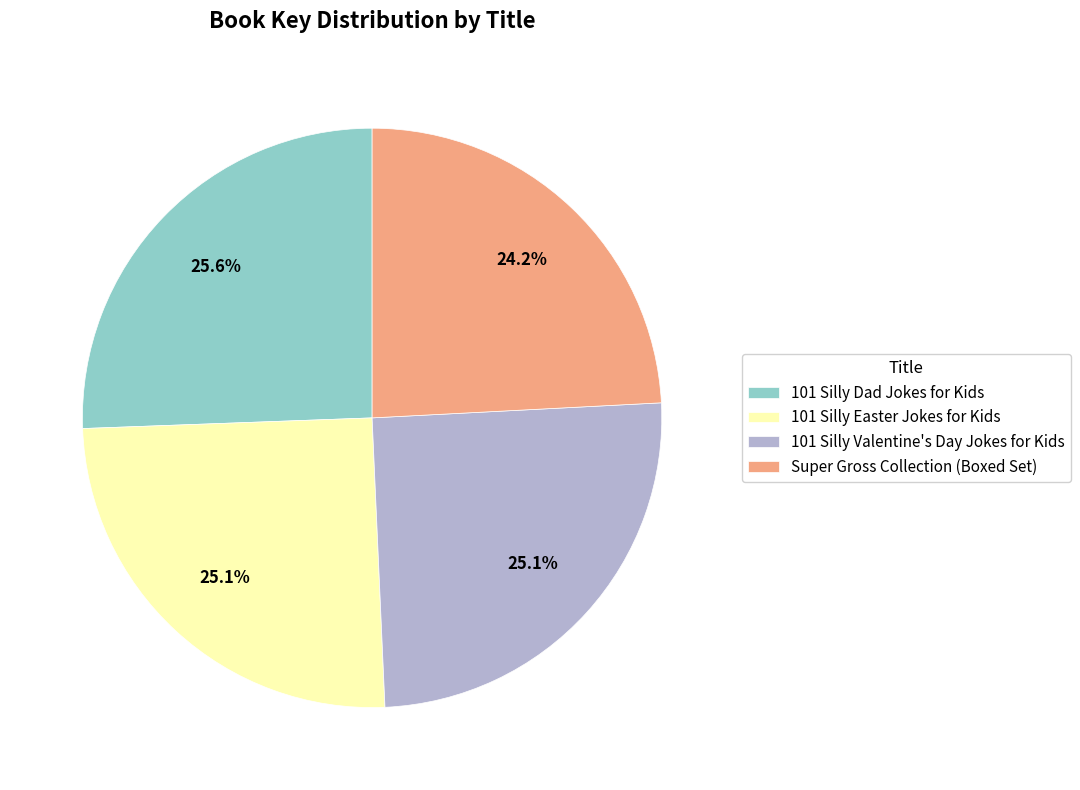

What percentage is the 101 Silly Valentine's Day Jokes for Kids slice, to the nearest percent?

25%